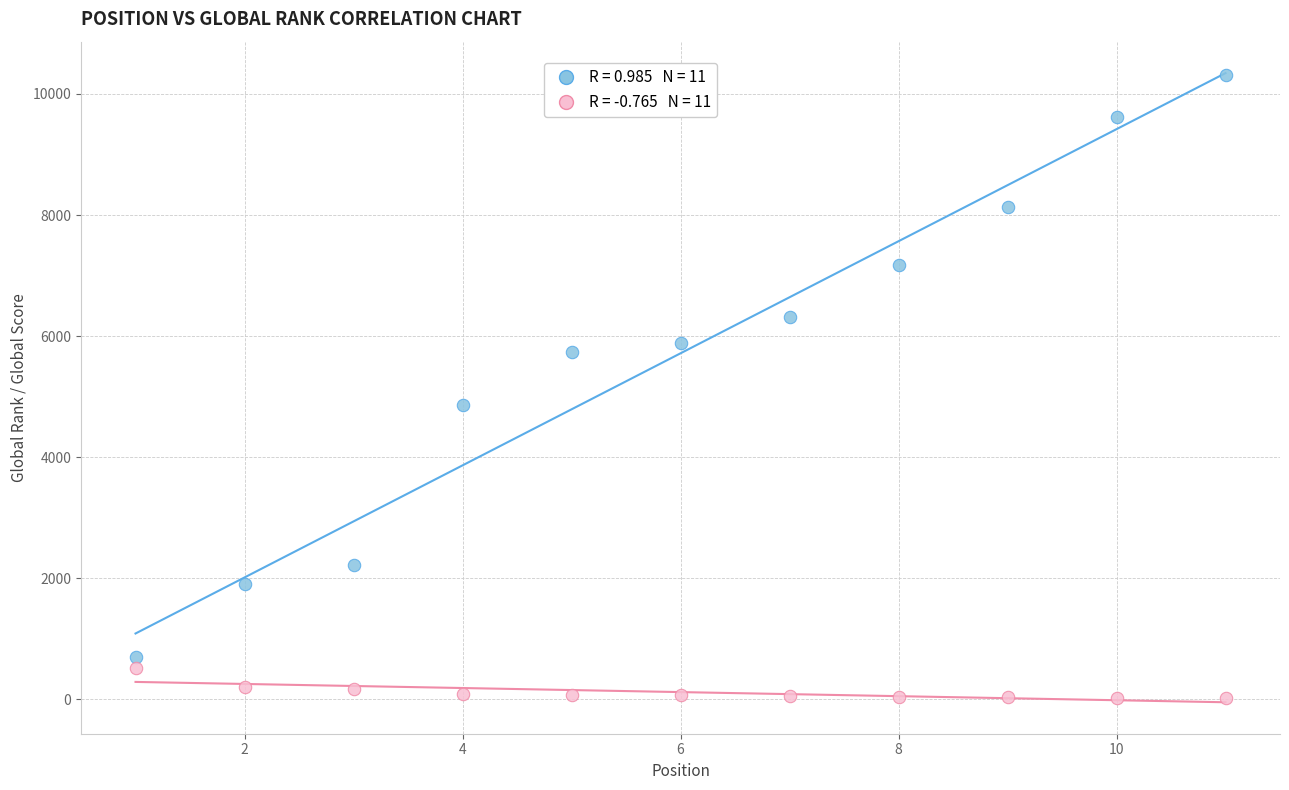

Across all data points, what is the range of X values (max minus min)?

10